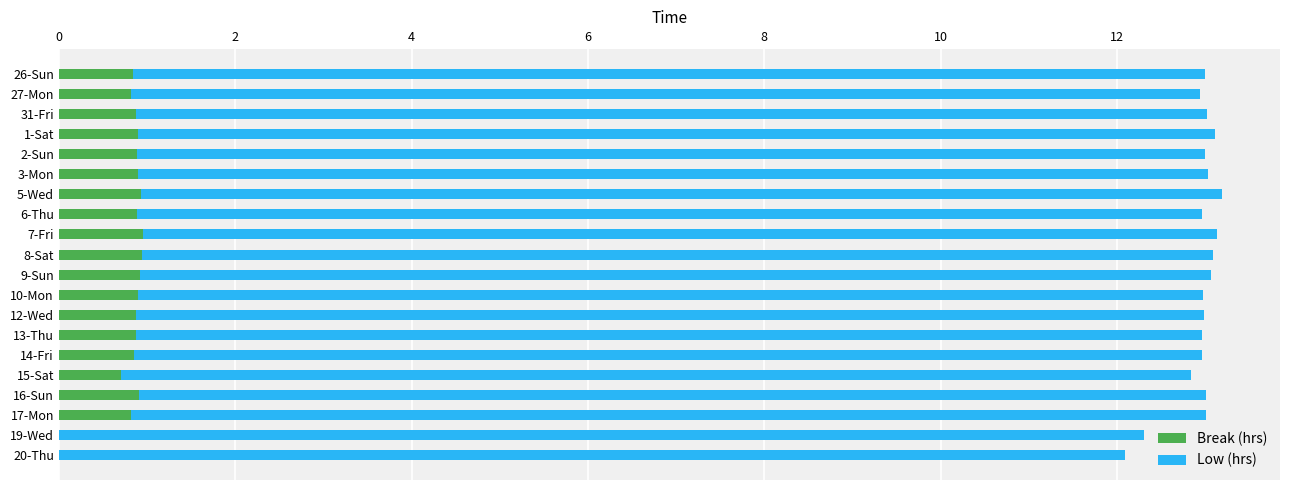

What is the sum of all Break (hrs) values?

15.8